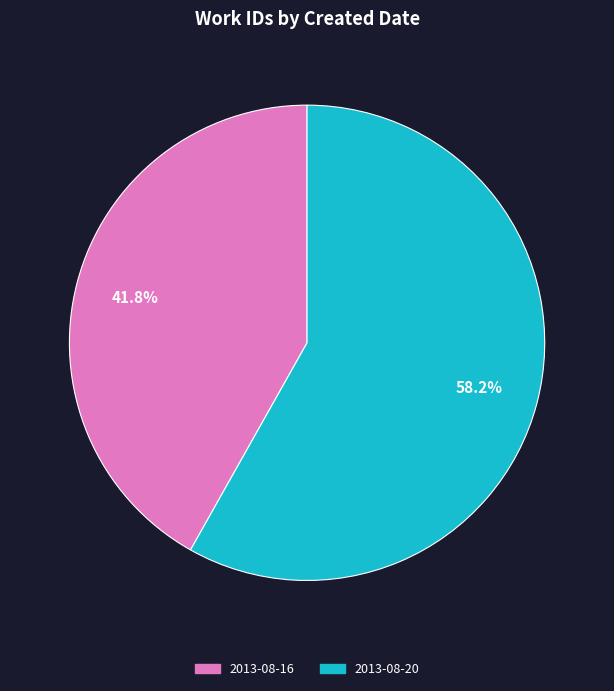

To the nearest percent, what portion does 2013-08-20 represent?

58%